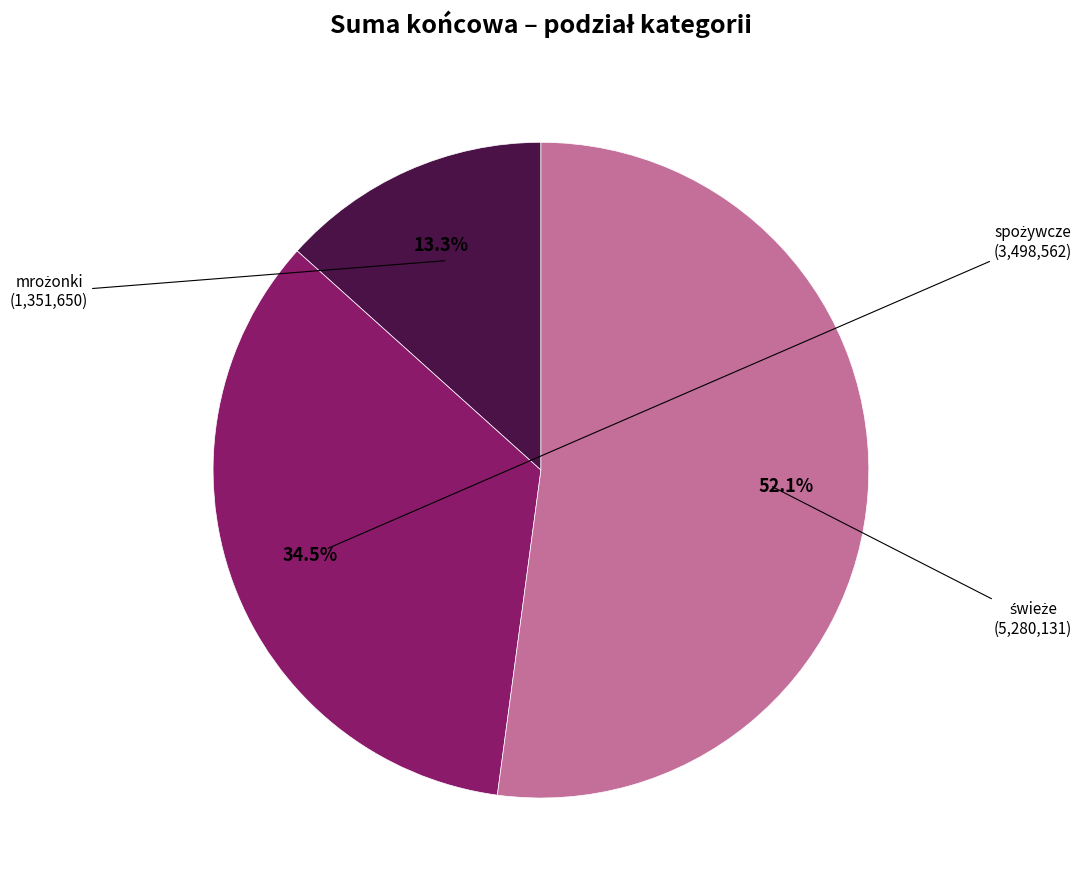

Is there any slice that represents more than half of the pie?

Yes